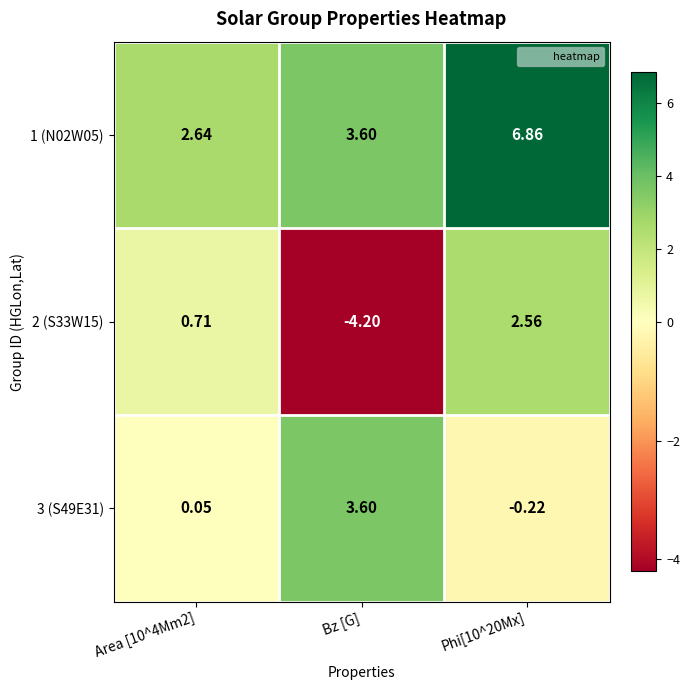

Is the value of 1 (N02W05) at Area [10^4Mm2] greater than the value of 2 (S33W15) at Area [10^4Mm2]?

Yes